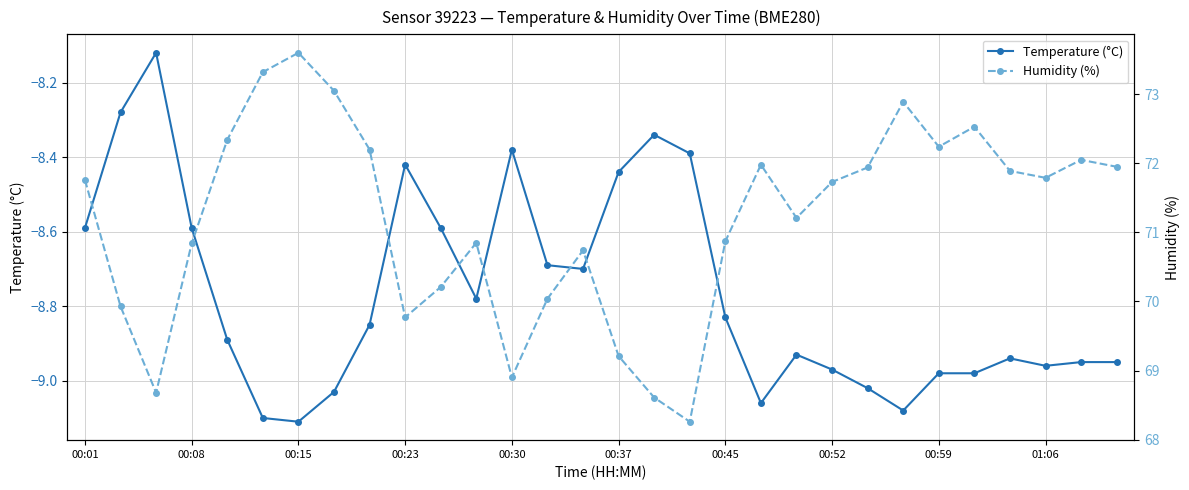

In Temperature (°C), how many points are lower than both neighbors (excluding endpoints)?

6